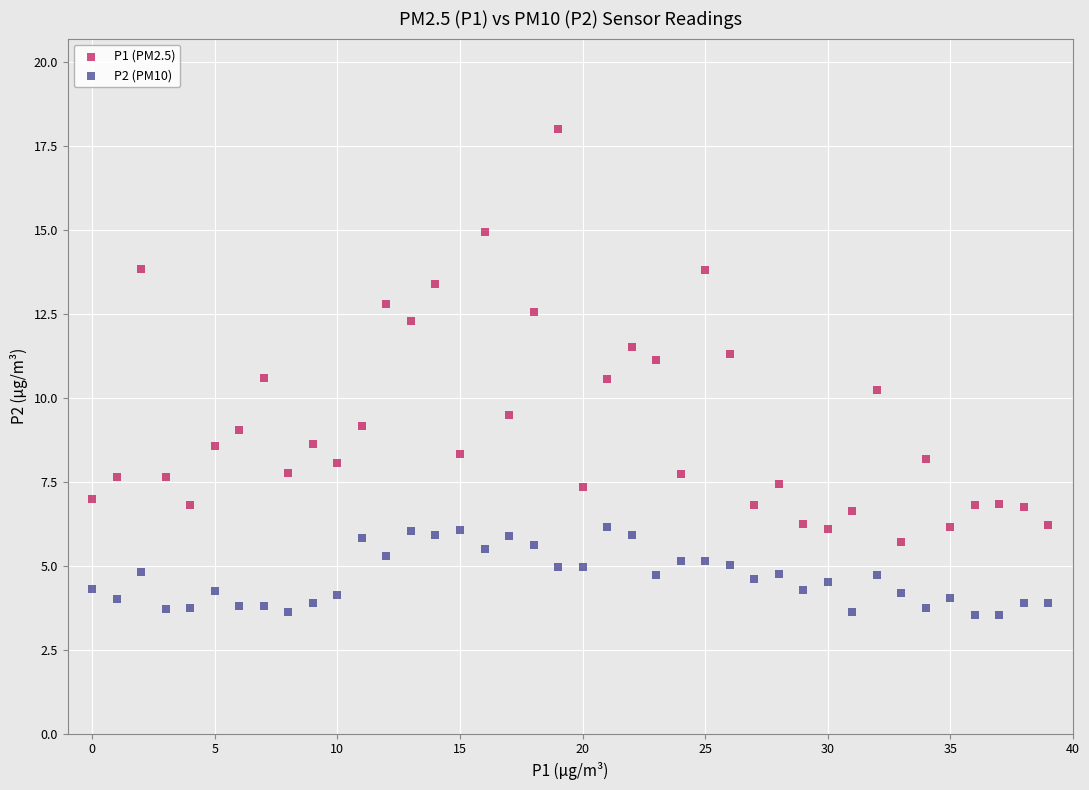

Which series reaches the minimum Y coordinate?

P2 (PM10)